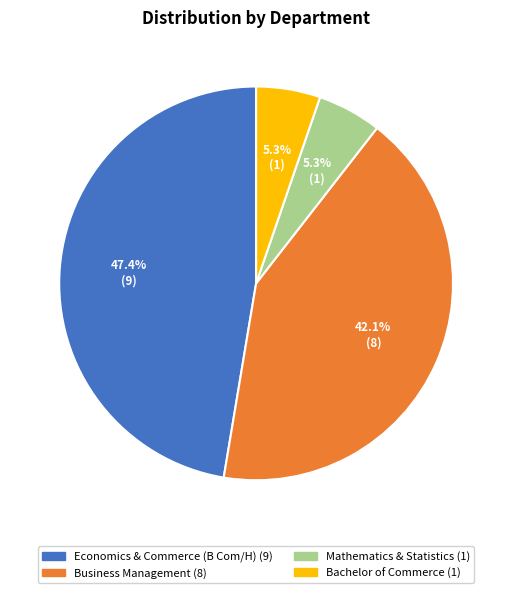

To the nearest percent, what is the difference between the largest and smallest slice percentages?

42%